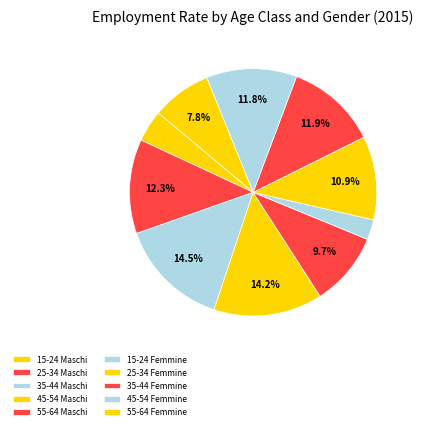

To the nearest percent, what is the difference between the 55-64 Femmine and 55-64 Maschi slice percentages?

2%